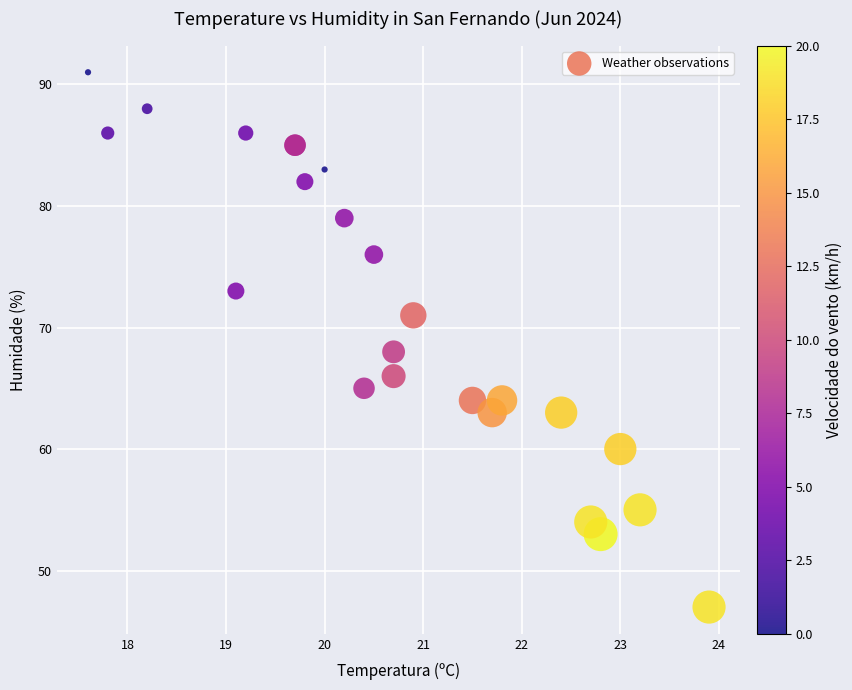

What Y value in the scatter plot is closest to 69?

68